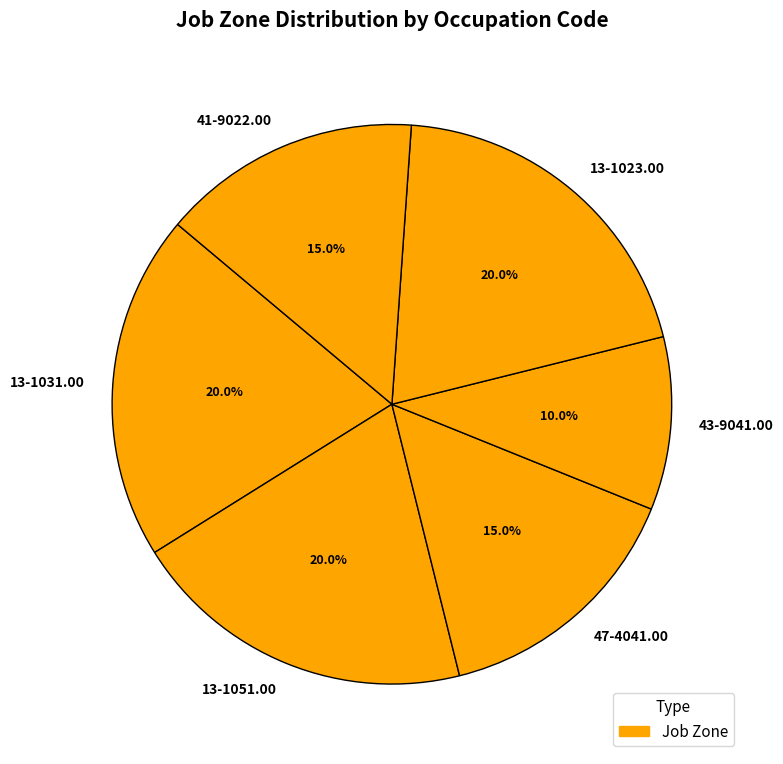

Which has a higher value, 47-4041.00 or 13-1031.00?

13-1031.00